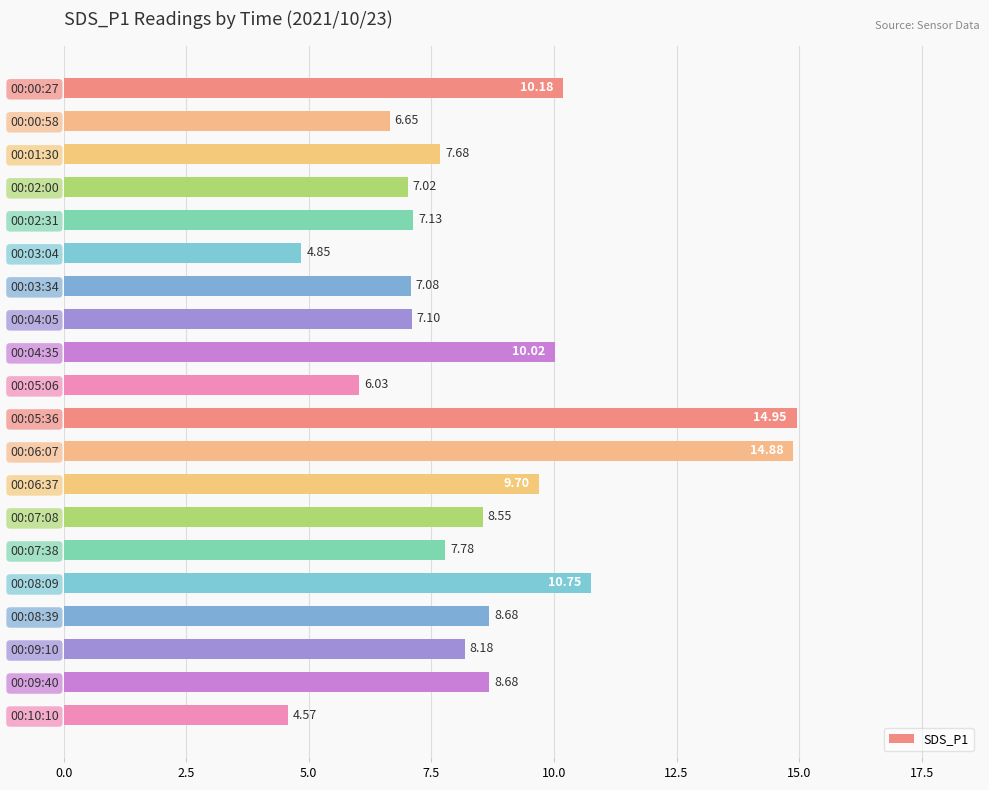

What is the average value?

8.5